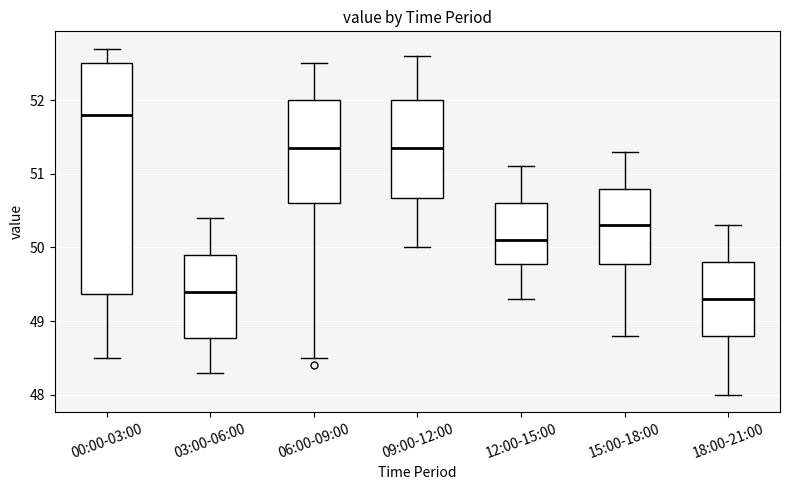

Reading left to right, transcribe this box plot: for each box, give where its median line is, the range the box spans, and where its two whiskers end, as read against the y-axis. The values are not printed on the chart, so give them approximately, as read against the axis.

00:00-03:00: median 51.8, box 49.4 to 52.5, whiskers 48.5 to 52.7
03:00-06:00: median 49.4, box 48.8 to 49.9, whiskers 48.3 to 50.4
06:00-09:00: median 51.4, box 50.6 to 52.0, whiskers 48.5 to 52.5
09:00-12:00: median 51.4, box 50.7 to 52.0, whiskers 50.0 to 52.6
12:00-15:00: median 50.1, box 49.8 to 50.6, whiskers 49.3 to 51.1
15:00-18:00: median 50.3, box 49.8 to 50.8, whiskers 48.8 to 51.3
18:00-21:00: median 49.3, box 48.8 to 49.8, whiskers 48.0 to 50.3